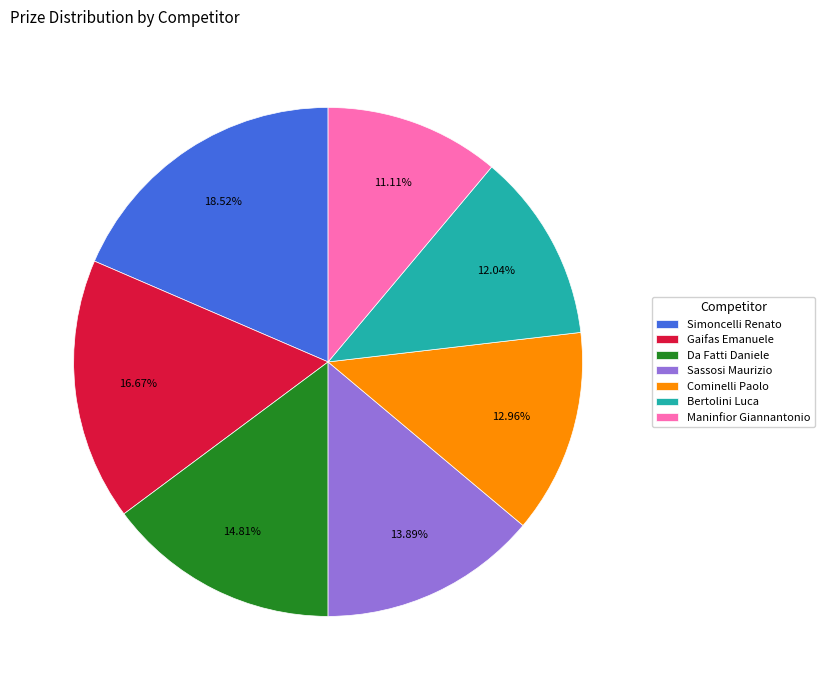

The Gaifas Emanuele slice represents 17% of the pie. True or false?

True